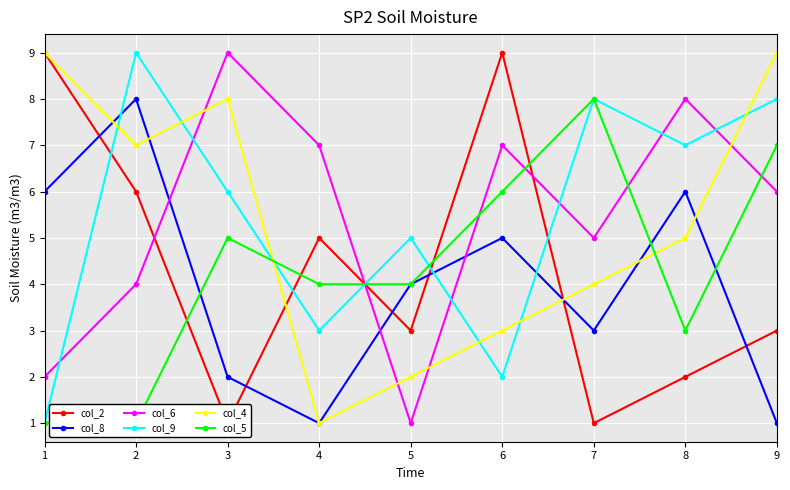

Where does the col_8 series first go above 4?

1